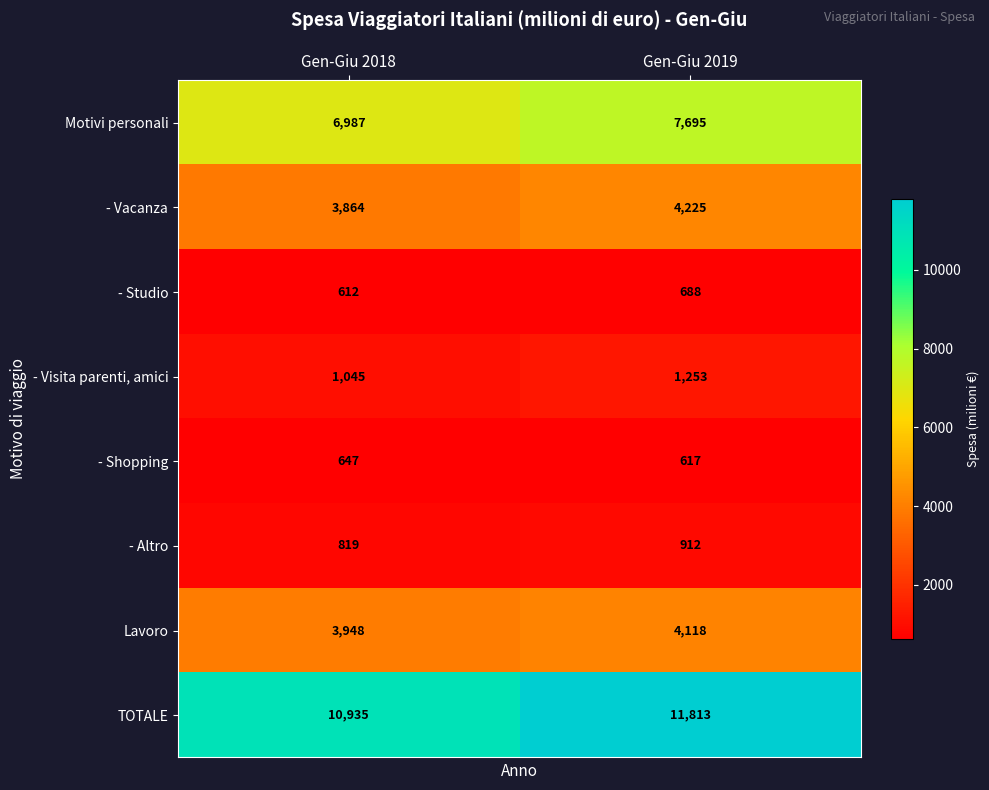

What is the greatest value displayed?

11813